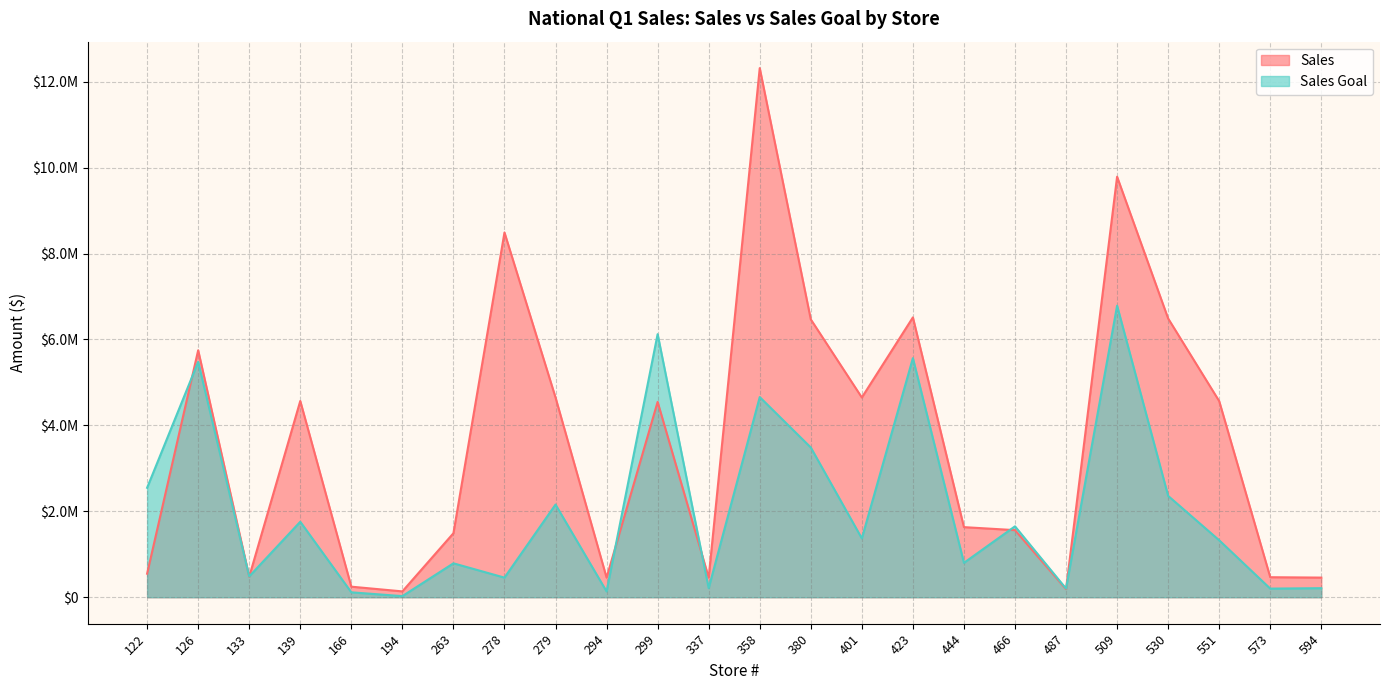

What is the maximum value for Sales?

12315615